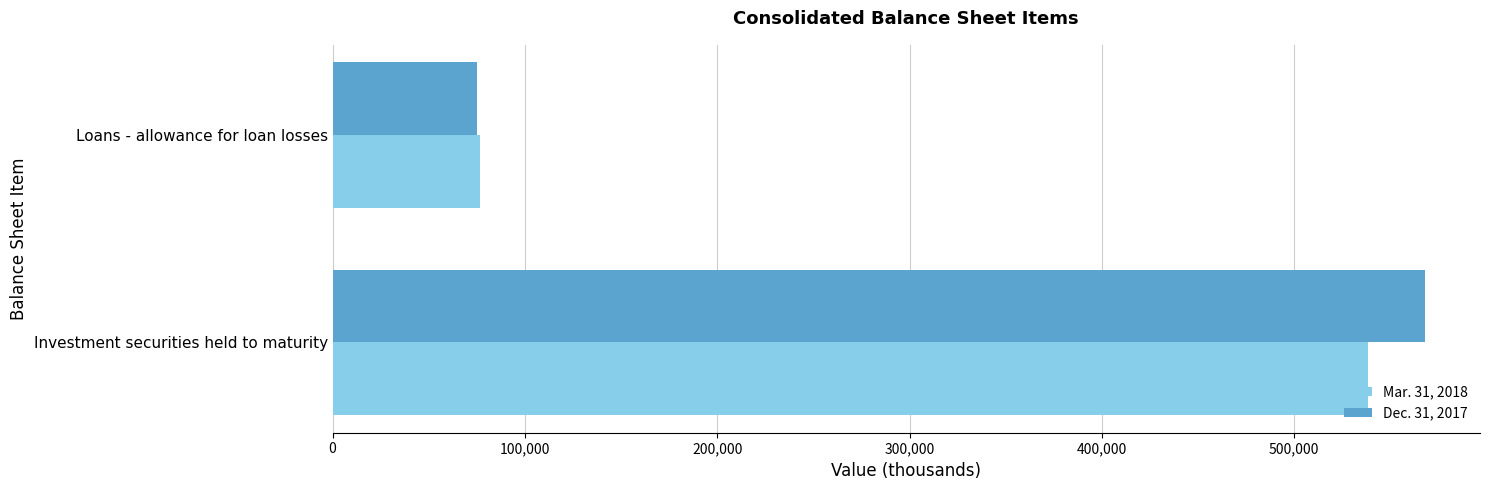

What is the sum of all Dec. 31, 2017 values?

643240